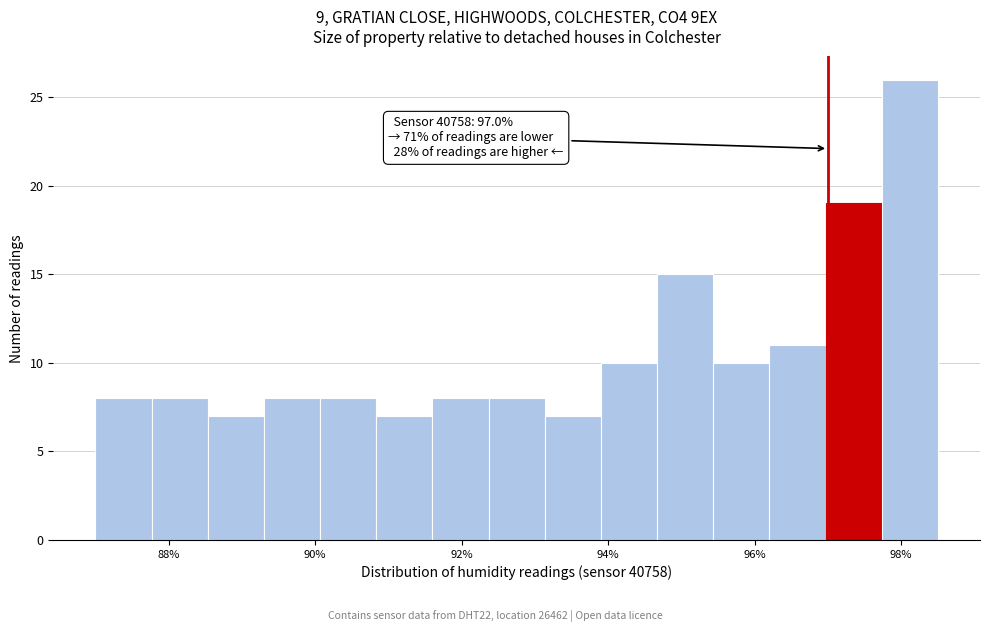

Around what value on the x-axis is the tallest bar? Give the approximate position of its centre, as read against the axis.

98.2